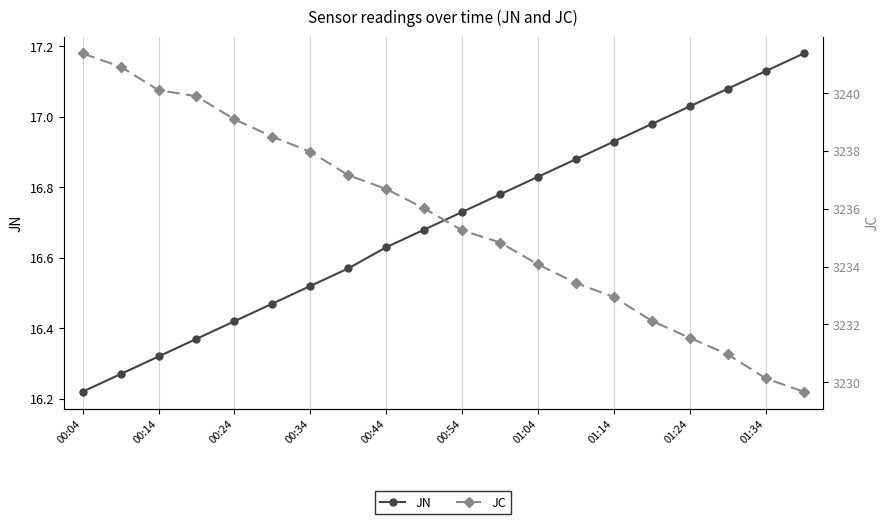

True or false: JN and JC cross at least once.

False